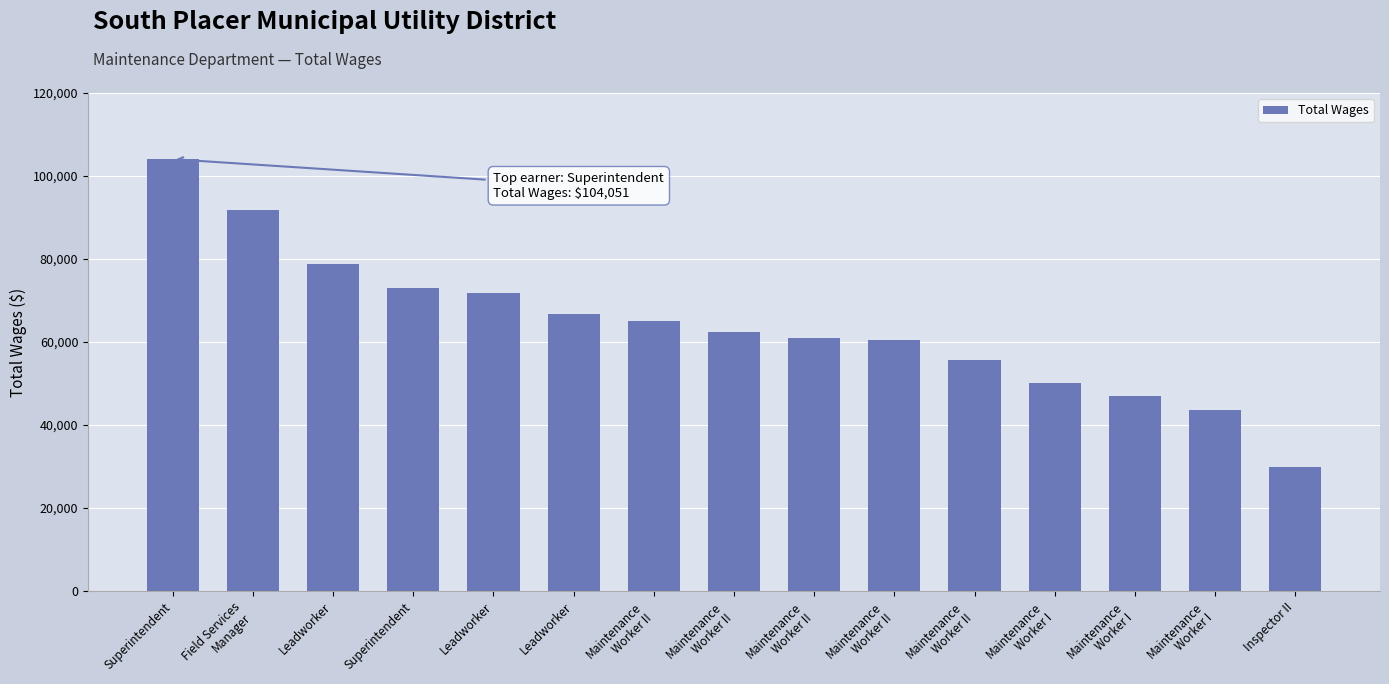

Reading left to right, transcribe all the data shown in this chart.

Superintendent=104051	Field Services
Manager=91830	Leadworker=78898	Superintendent=72896	Leadworker=71847	Leadworker=66785	Maintenance
Worker II=65174	Maintenance
Worker II=62529	Maintenance
Worker II=61021	Maintenance
Worker II=60497	Maintenance
Worker II=55668	Maintenance
Worker I=50077	Maintenance
Worker I=46954	Maintenance
Worker I=43656	Inspector II=29841